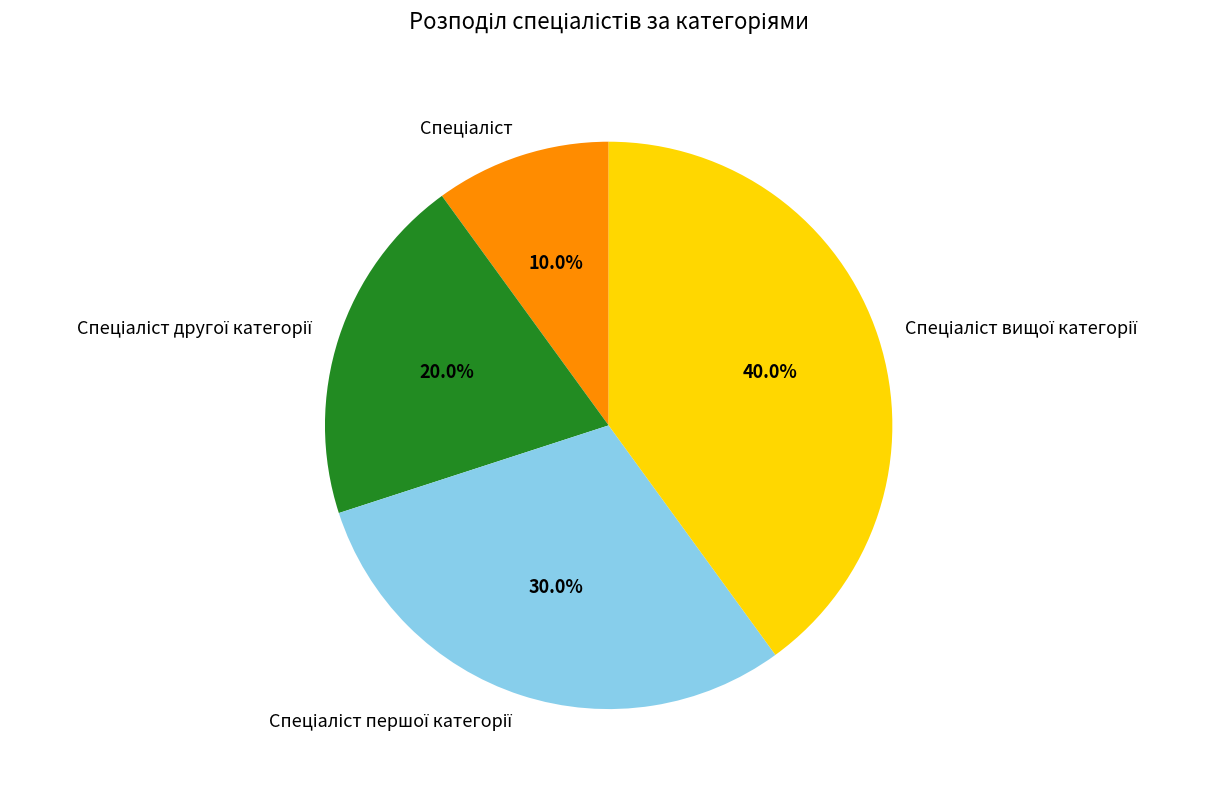

Is there any slice that represents more than half of the pie?

No